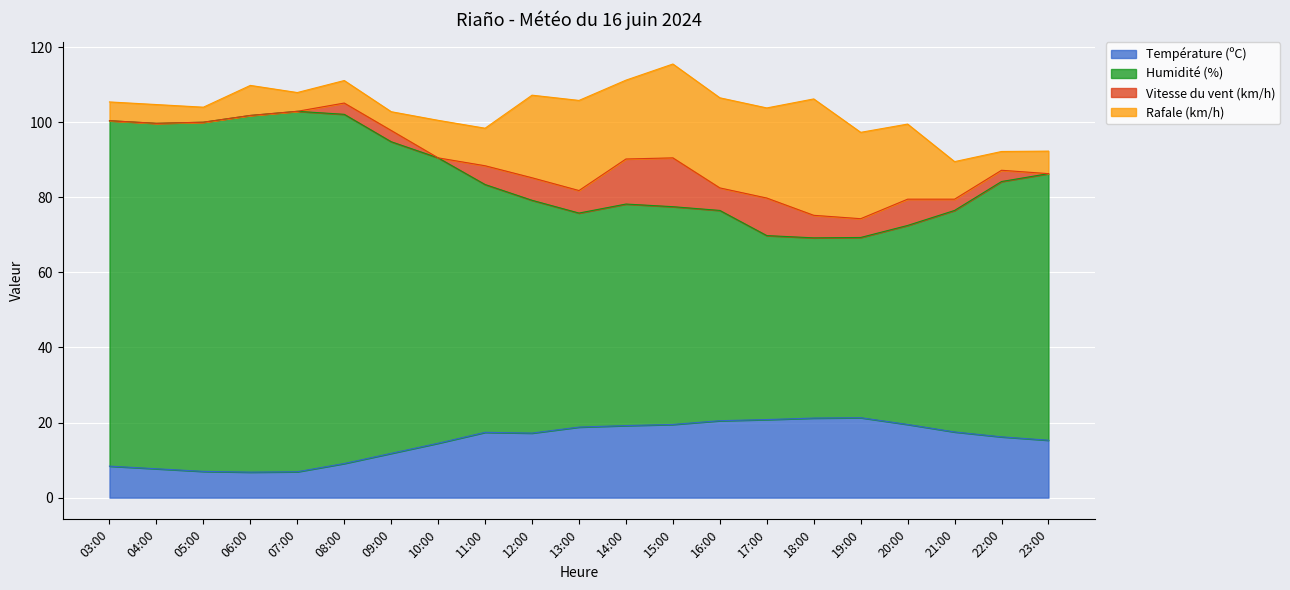

What is the total value across all series at 07:00?

107.9